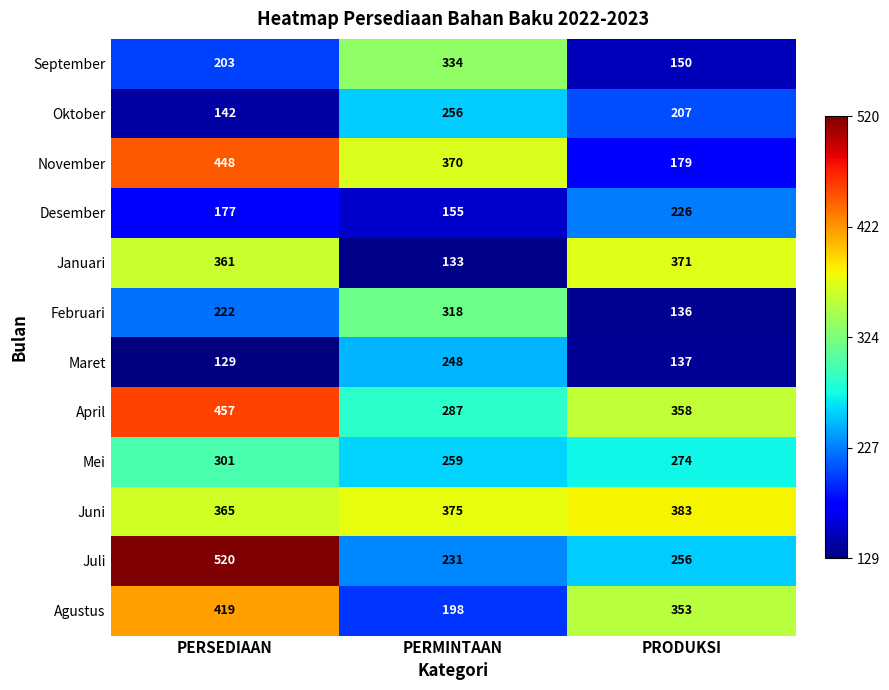

What is the difference between the maximum and second lowest values in the April series?

99